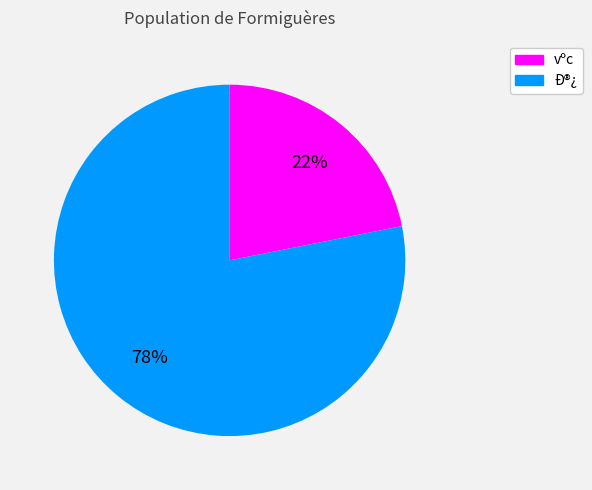

Is there any slice that represents more than half of the pie?

Yes